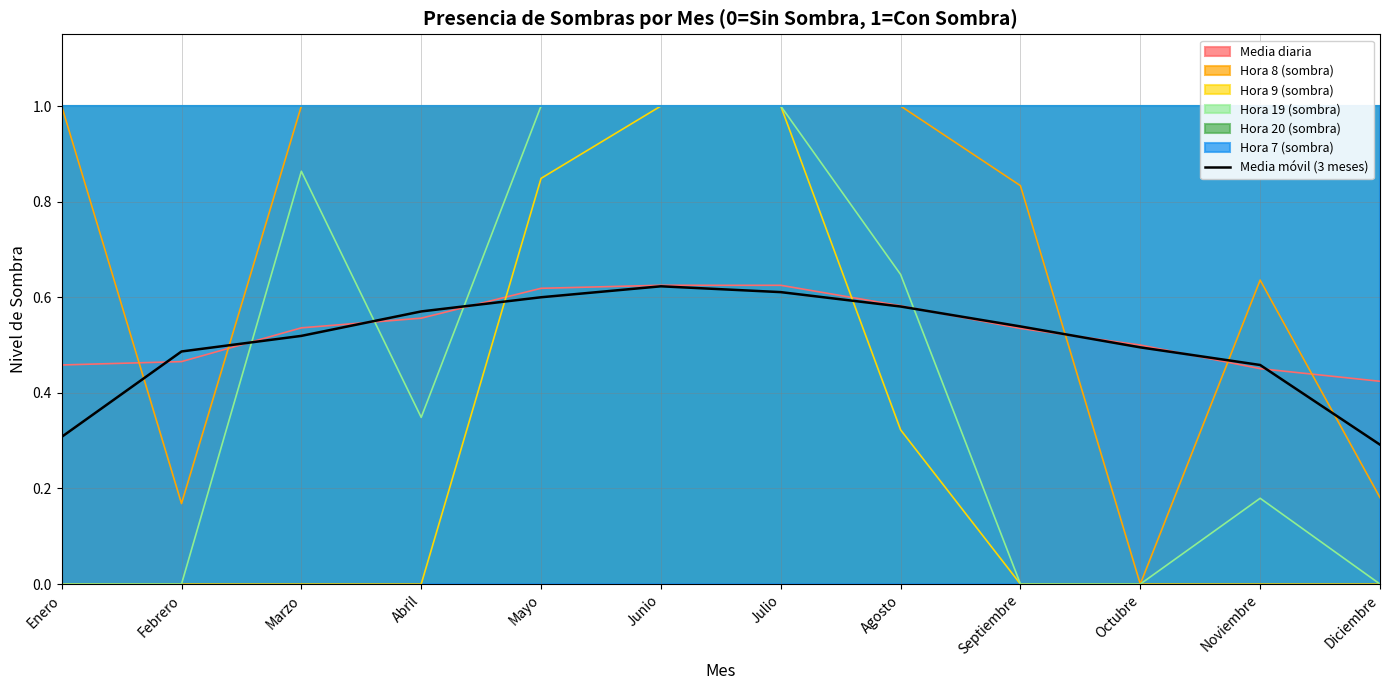

What is the value of the 2nd point from the left?

0.5